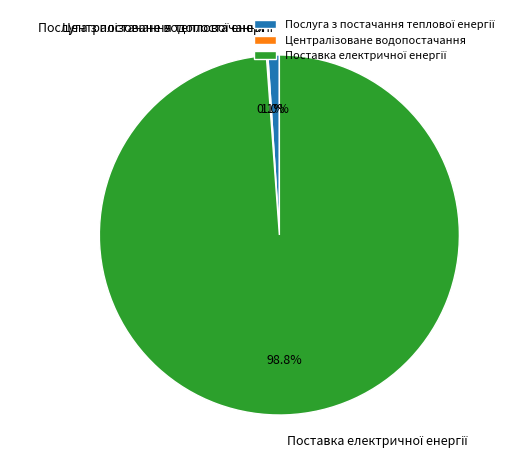

Is there a majority slice in this chart?

Yes